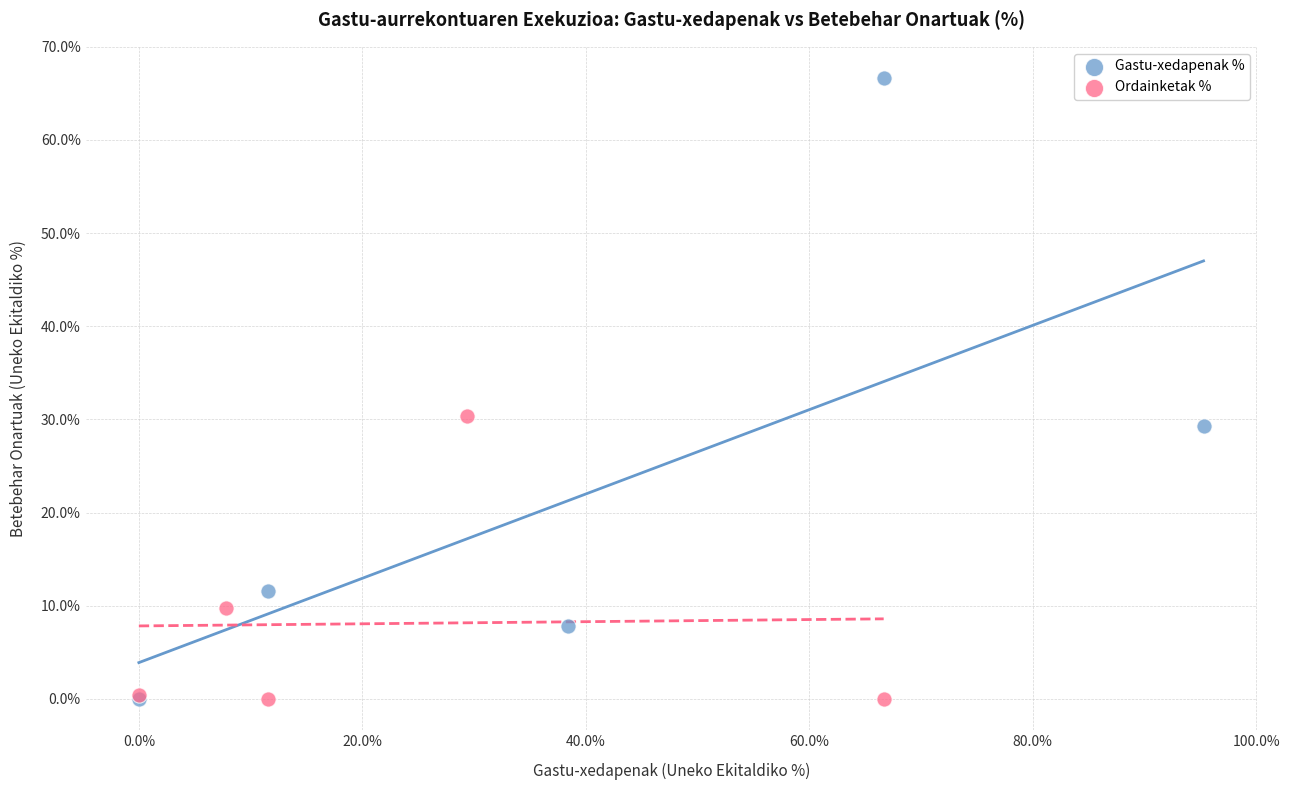

Which series has the widest spread of Y values?

Gastu-xedapenak %